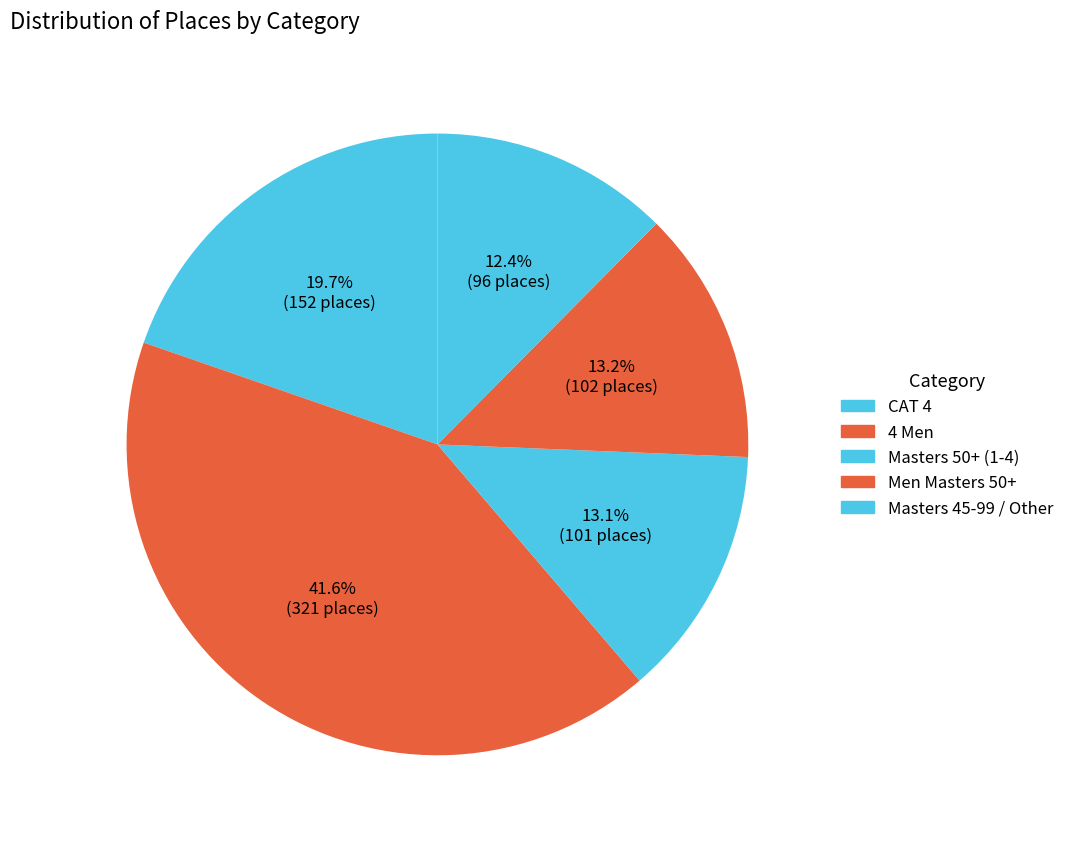

Count the number of slices in the pie.

5